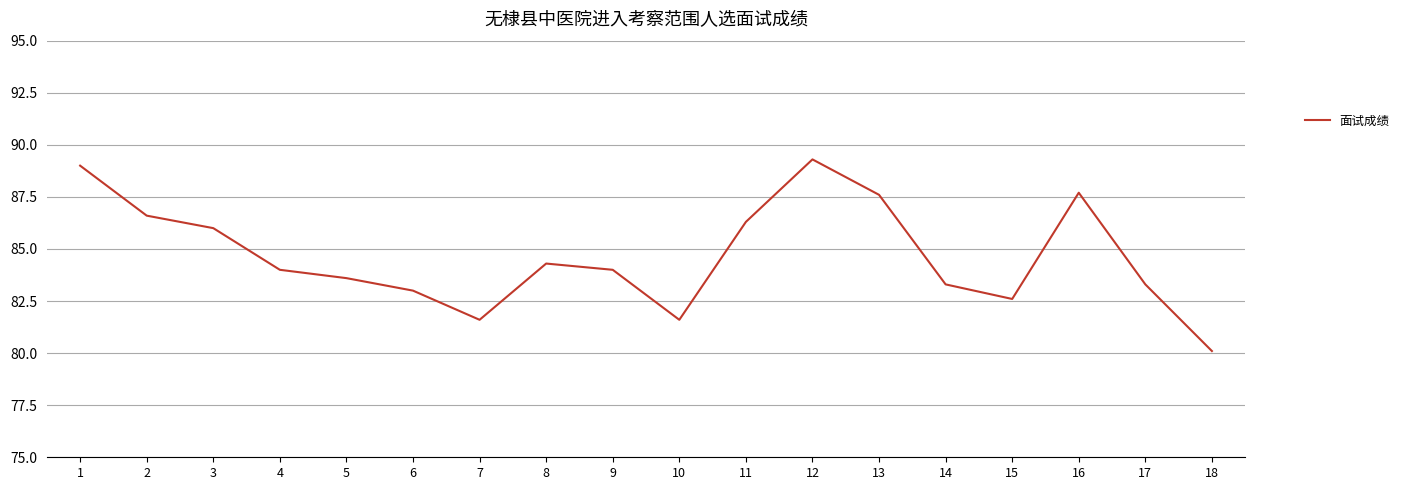

True or false: the data shows 89.0 at 1.

True